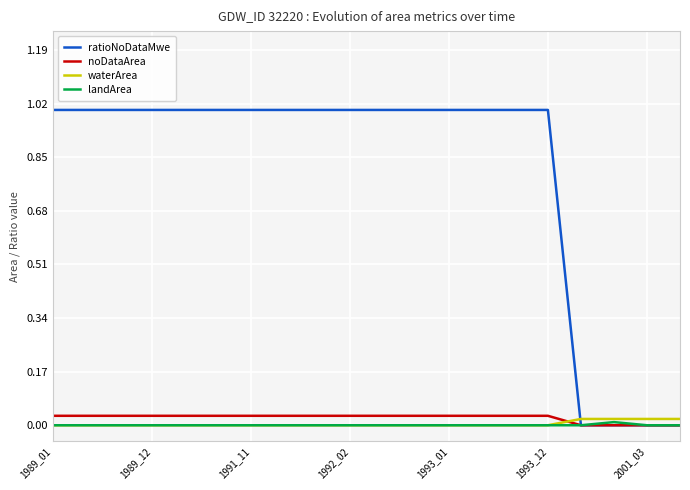

Which series has the largest range (max minus min)?

ratioNoDataMwe